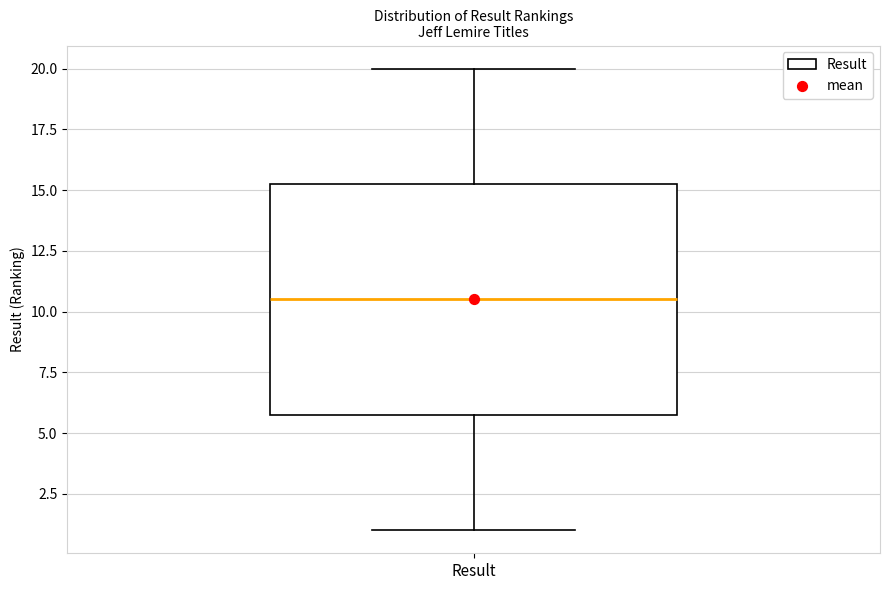

Where does the lower whisker of the box for Result end on the y-axis? The values are not printed on the chart, so give them approximately, as read against the axis.

1.0